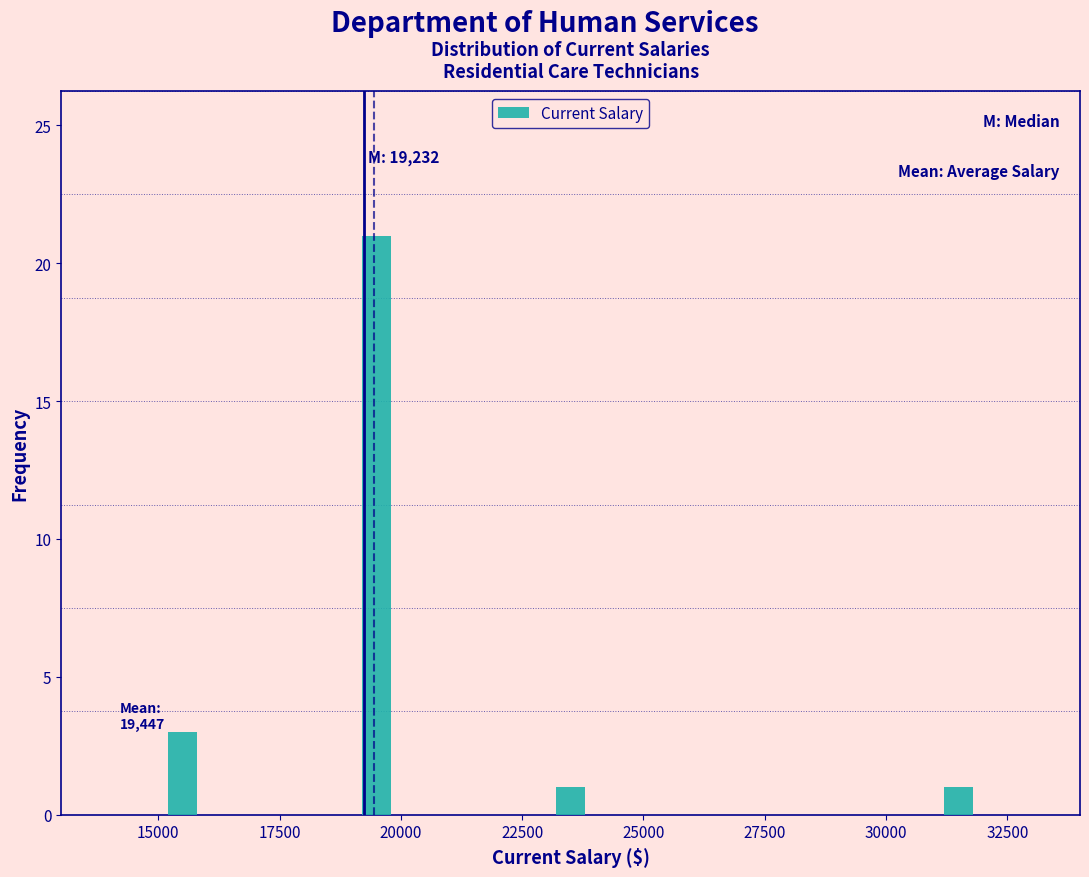

Around what value on the x-axis is the tallest bar? Give the approximate position of its centre, as read against the axis.

19500